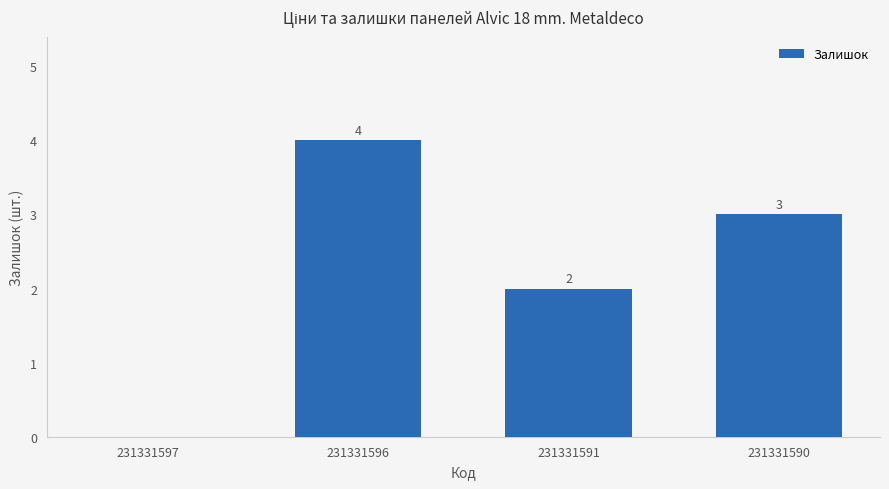

Reading right to left, transcribe all the data shown in this chart.

3	2	4	0